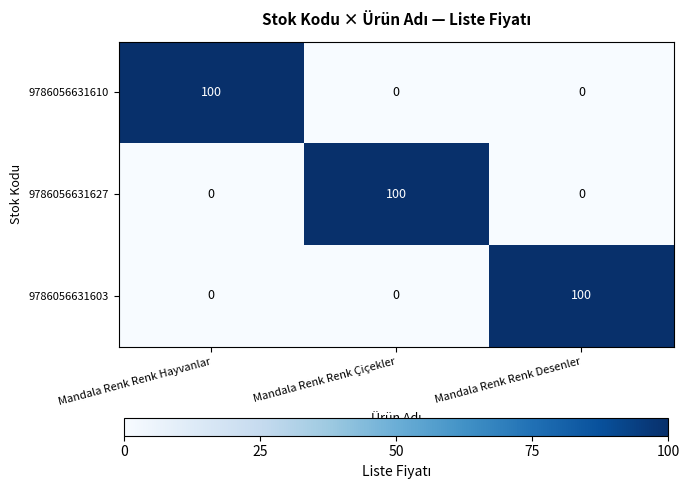

What is the sum of the 9786056631603 values at Mandala Renk Renk Hayvanlar and Mandala Renk Renk Desenler?

100